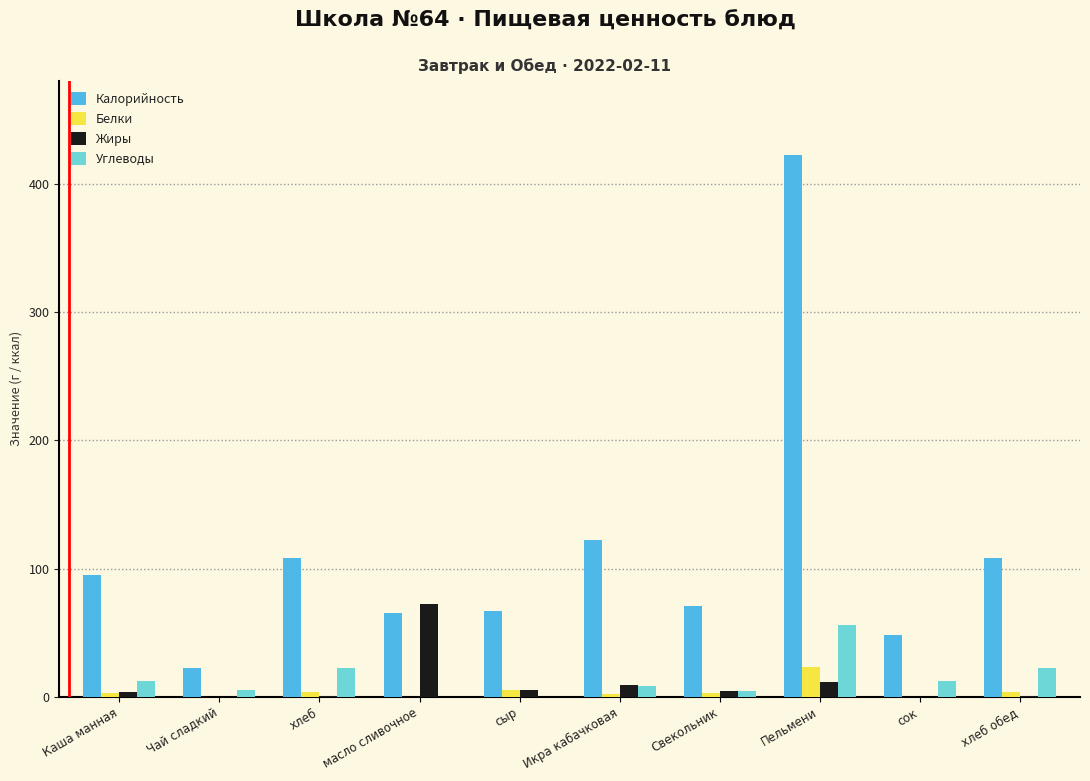

True or false: Углеводы has a value of 22.1 at хлеб обед.

True